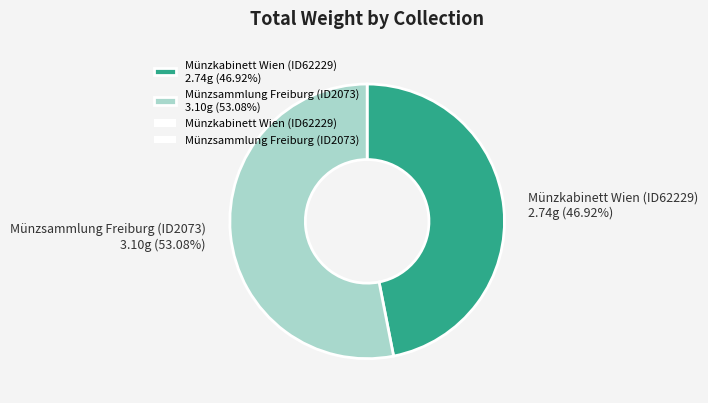

How much of the chart is everything except Münzsammlung Freiburg (ID2073)?

46.9%